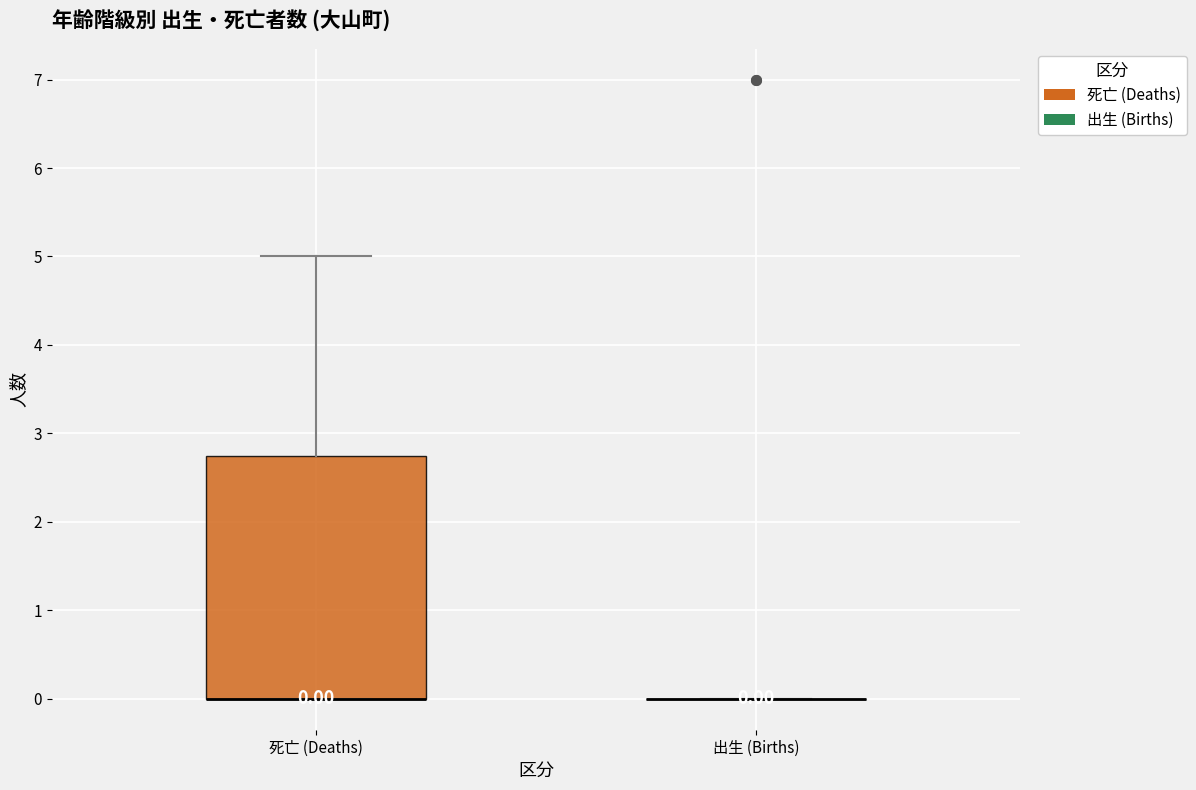

Which box is the tallest, from its lower edge to its upper edge?

死亡 (Deaths)